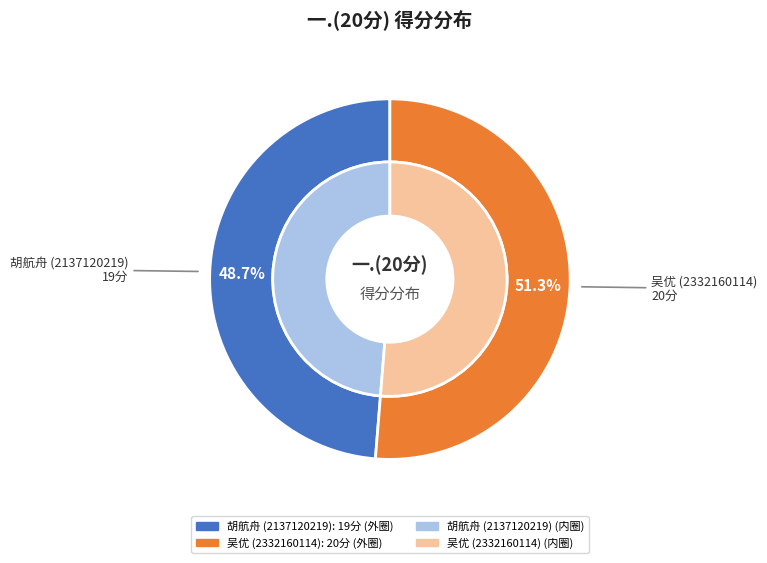

Count the number of slices in the pie.

2